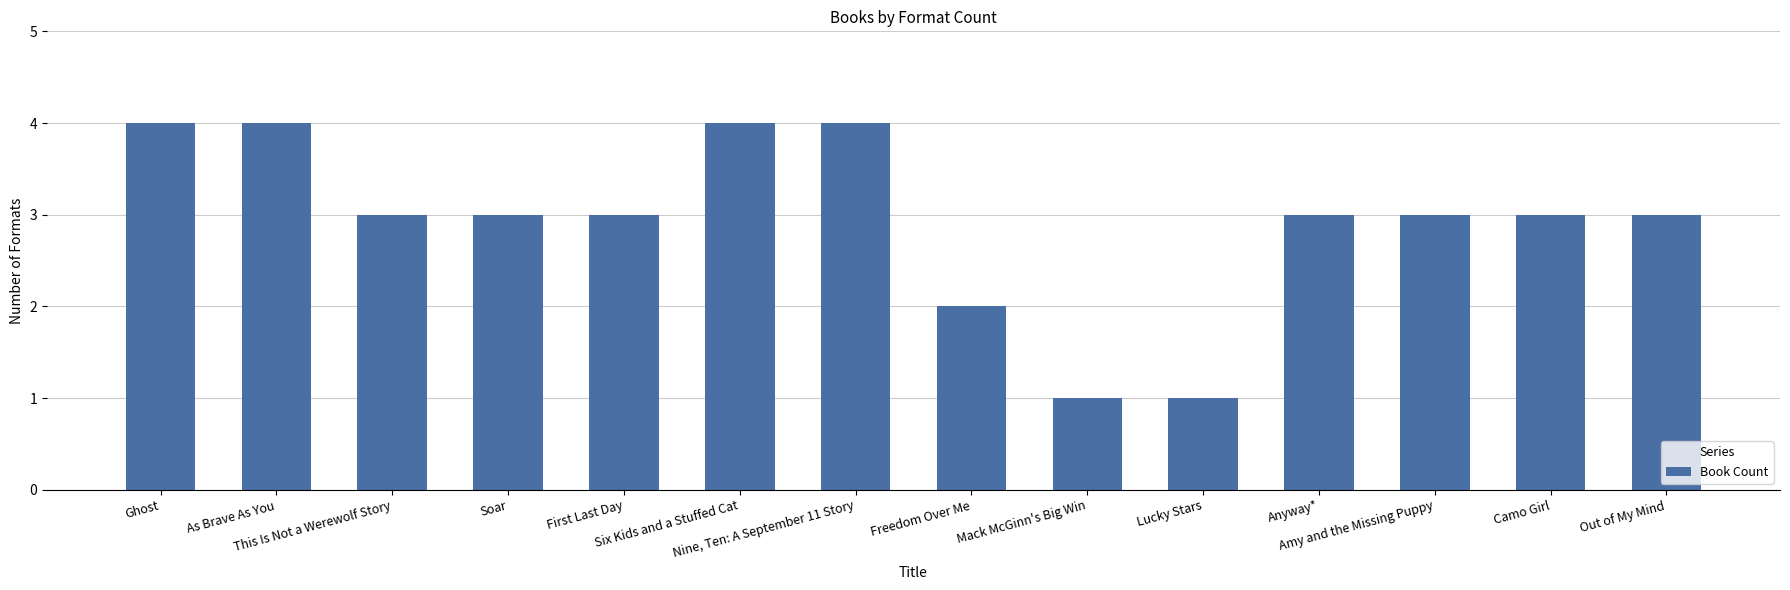

What is the value of the 10th bar from the left?

1